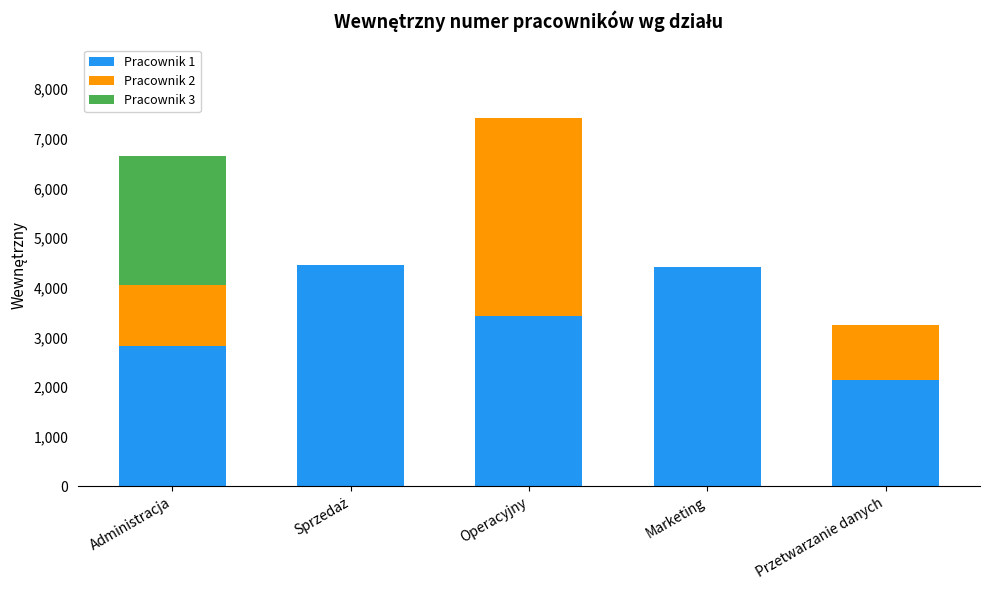

The Pracownik 1 series shows 4422 at Marketing. True or false?

True